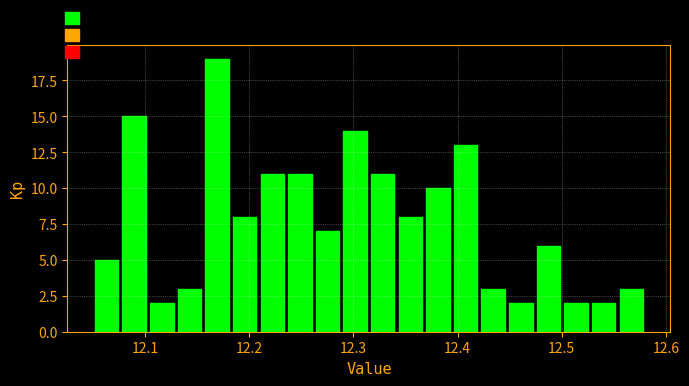

Around what value on the x-axis is the tallest bar? Give the approximate position of its centre, as read against the axis.

12.17